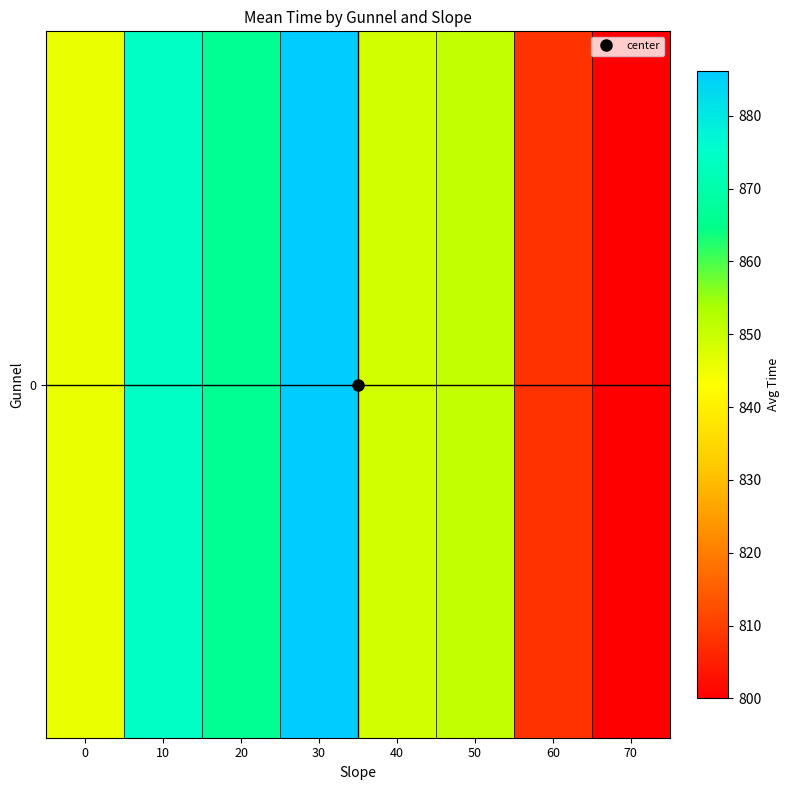

At which category does the chart reach its peak across all series?

30